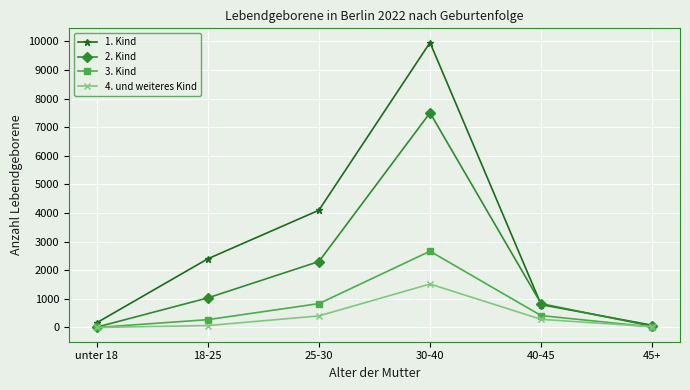

At which category does 1. Kind reach its first local peak?

30-40